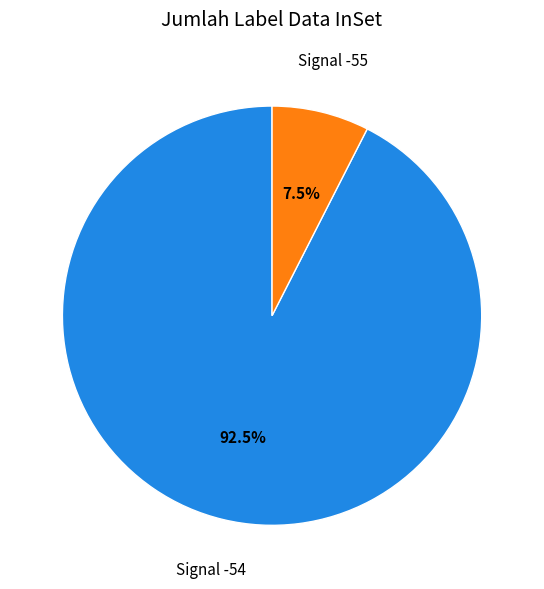

How many slices are in this pie chart?

2